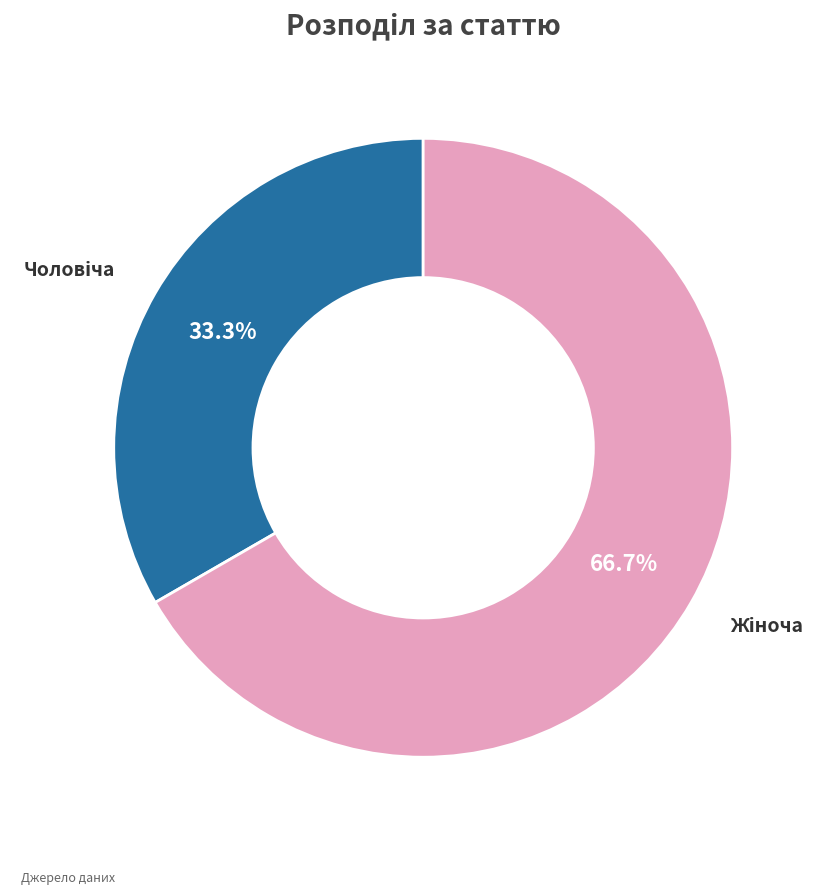

Is there a majority slice in this chart?

Yes